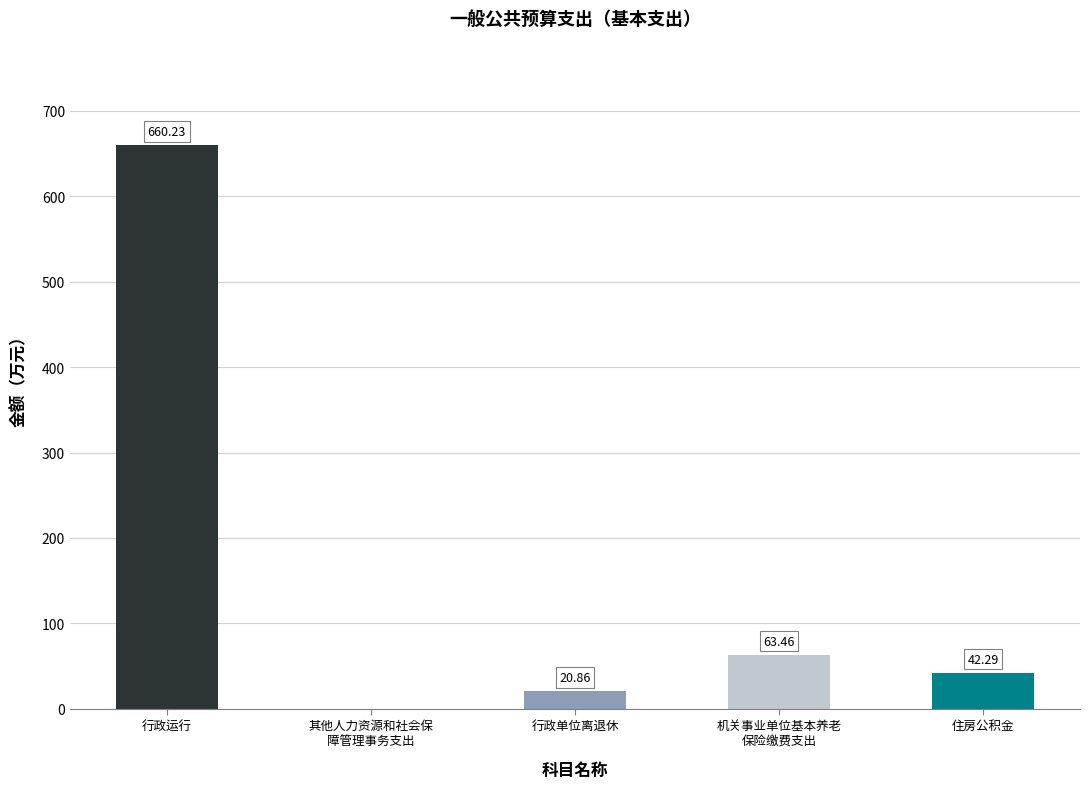

How many values exceed 42?

3